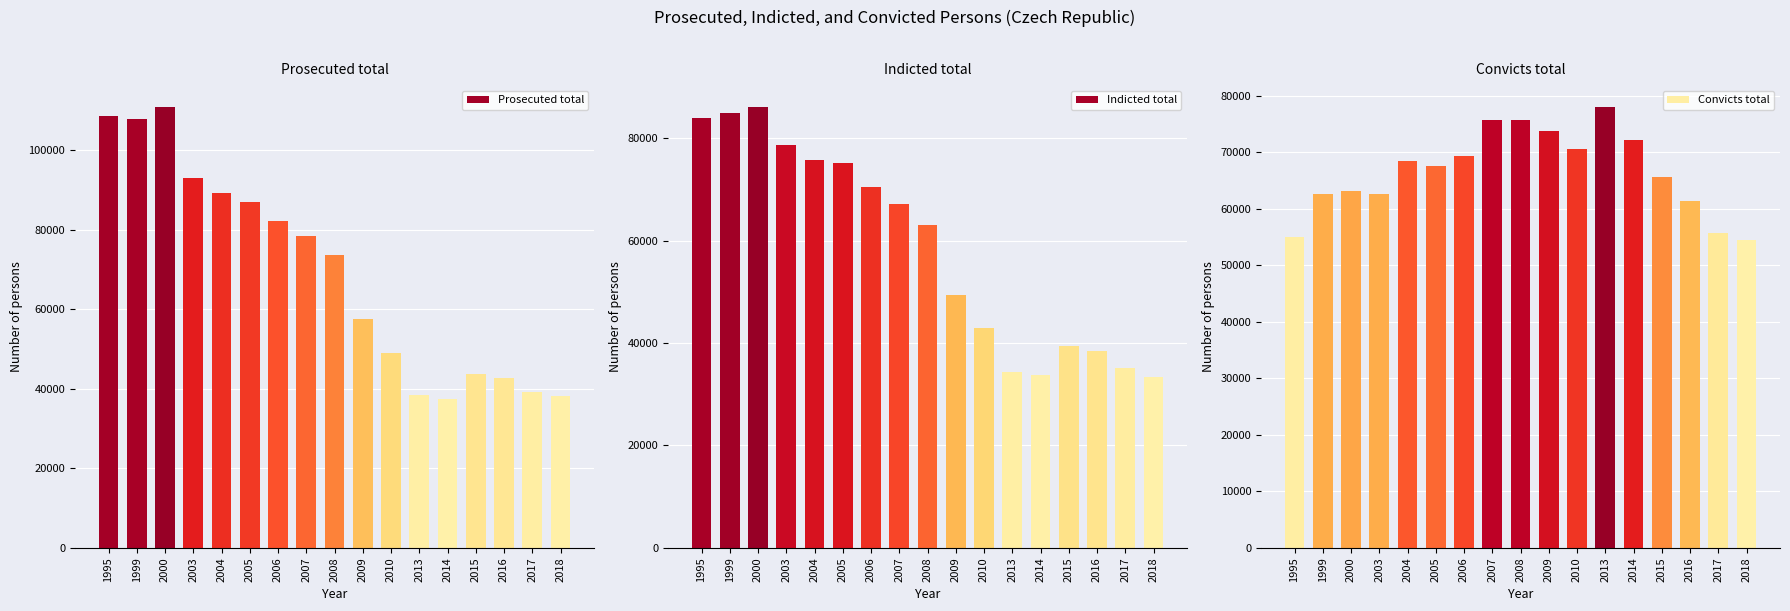

What is the sum of the Convicts total values at 2004 and 2006?

137888